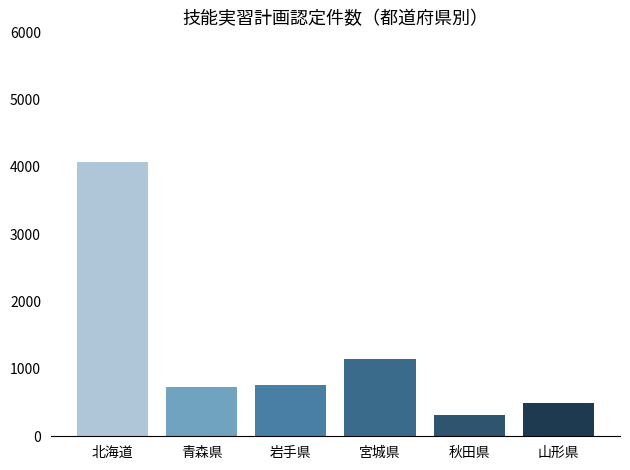

What is the sum of all values?

7528